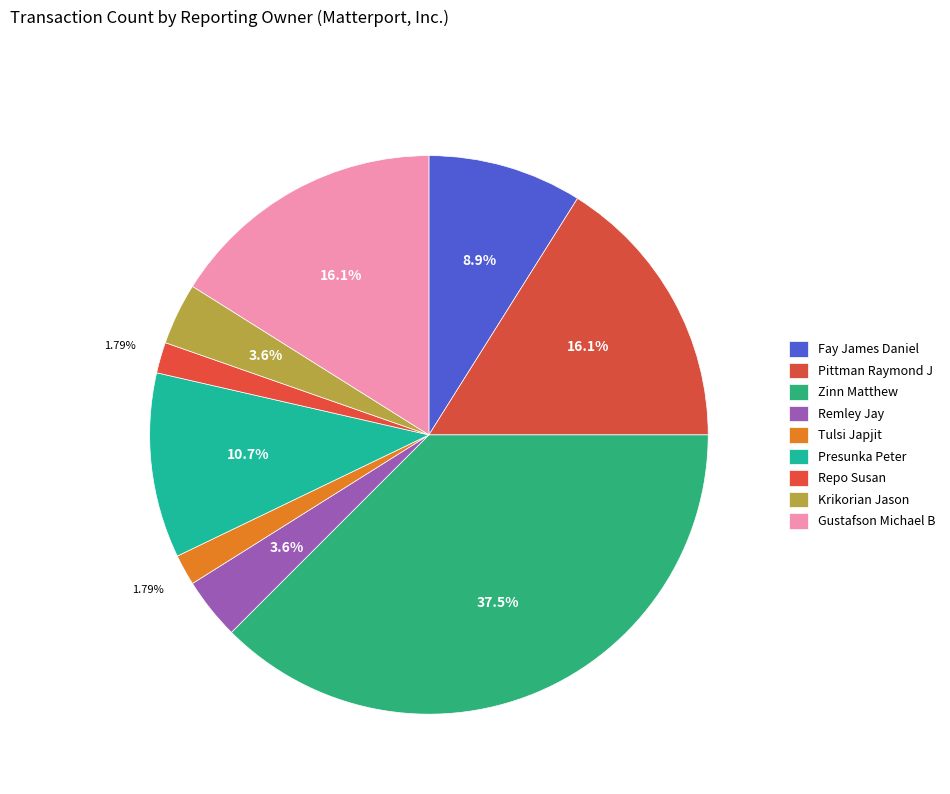

How many segments does this pie chart have?

9